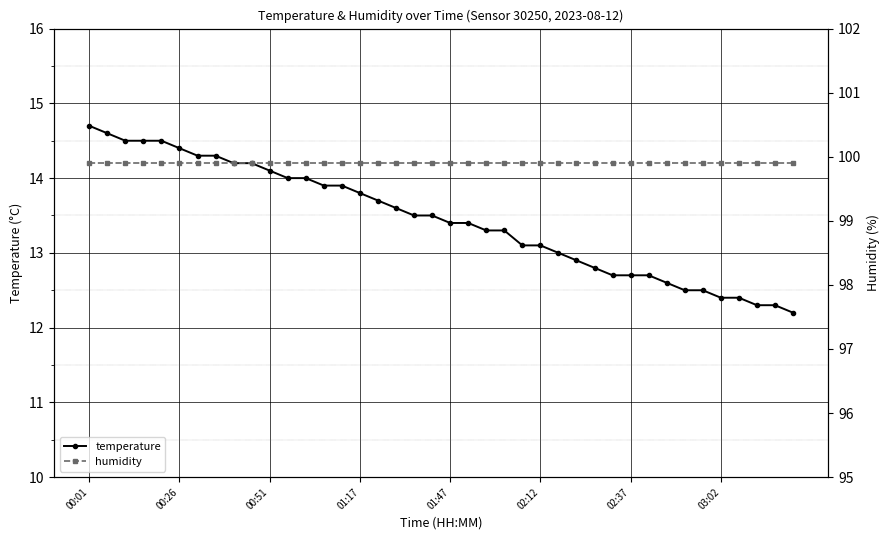

The value of humidity at 37 is 34.5. True or false?

False